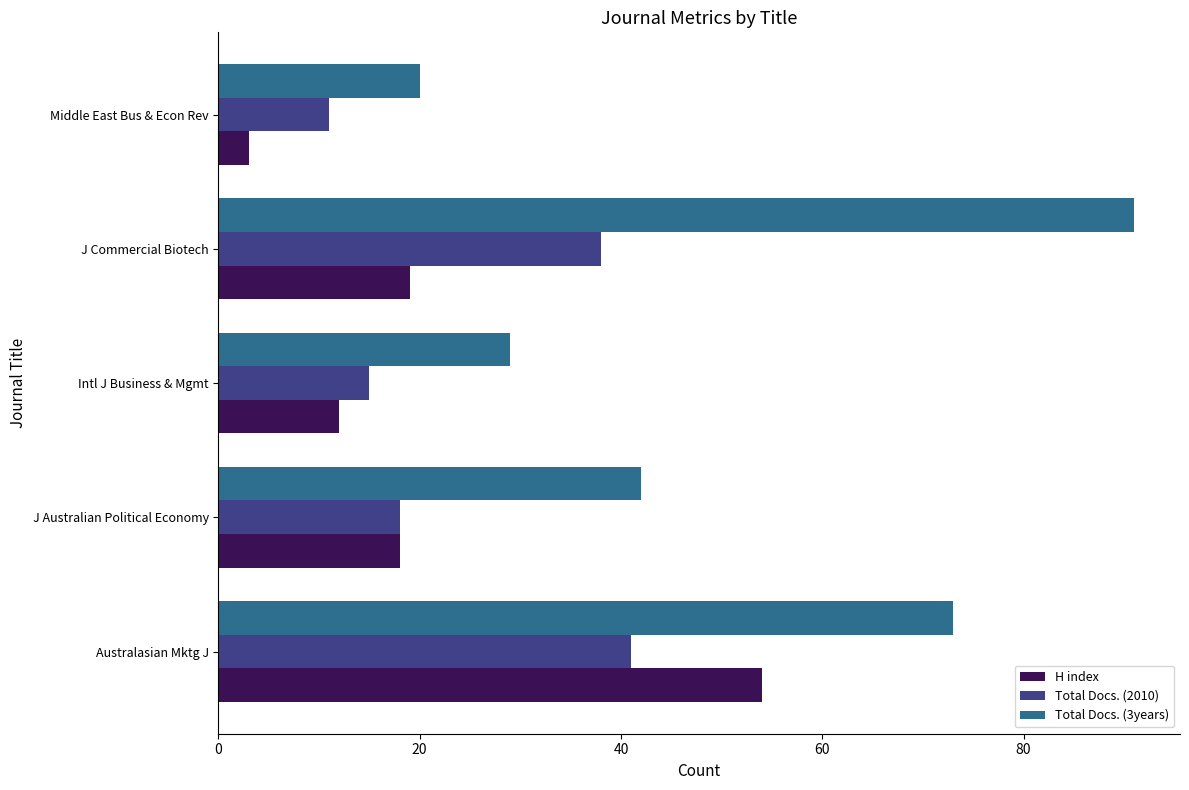

Where is Total Docs. (2010) nearest to the value 26?

J Australian Political Economy